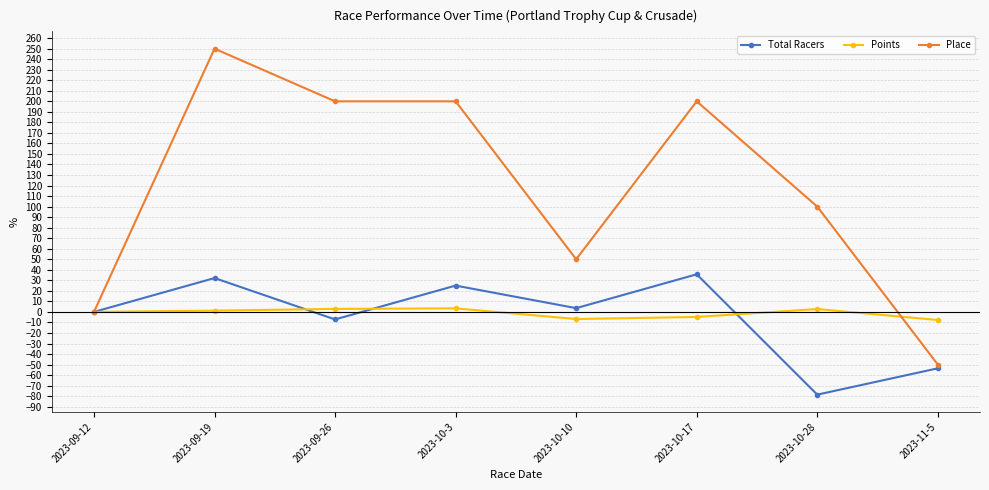

What is the label of the 7th point from the left?

2023-10-28